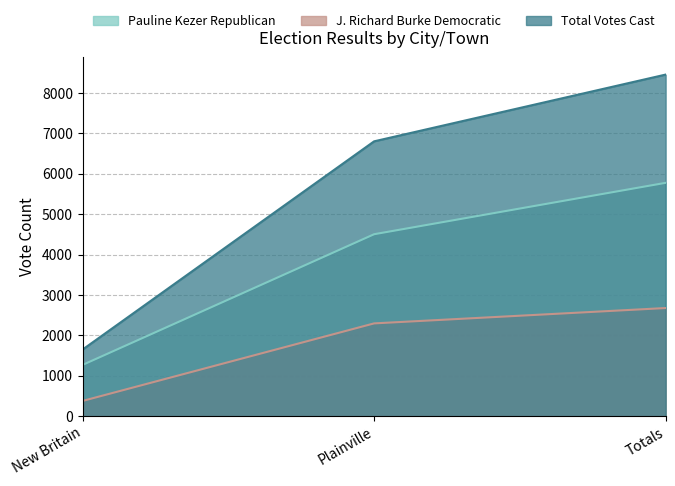

What is the sum of the J. Richard Burke Democratic values at Plainville and New Britain?

2679